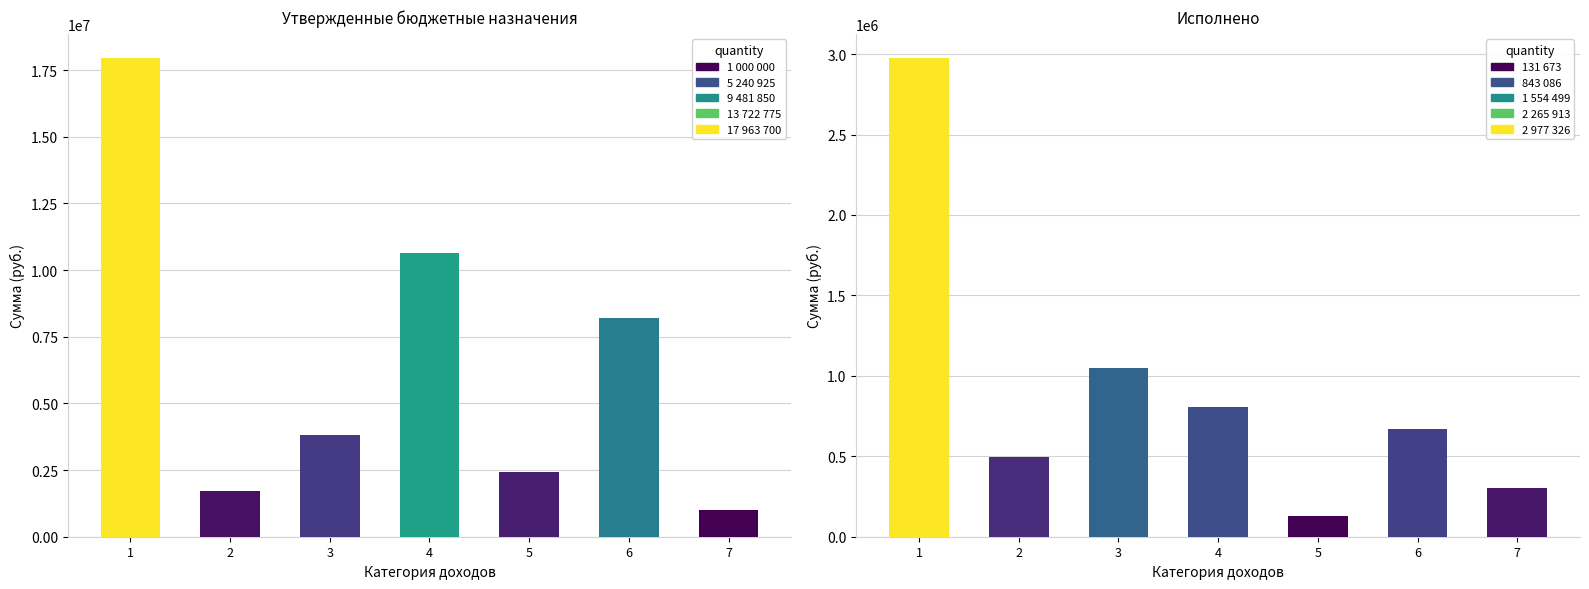

At which label is Исполнено closest to 1554499?

3